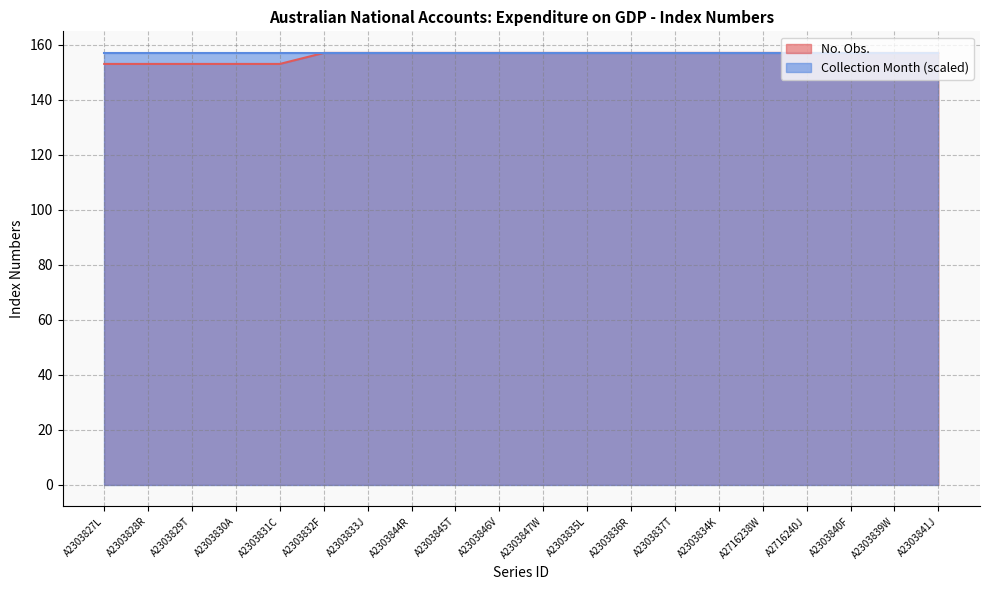

How many data points are less than 157?

5